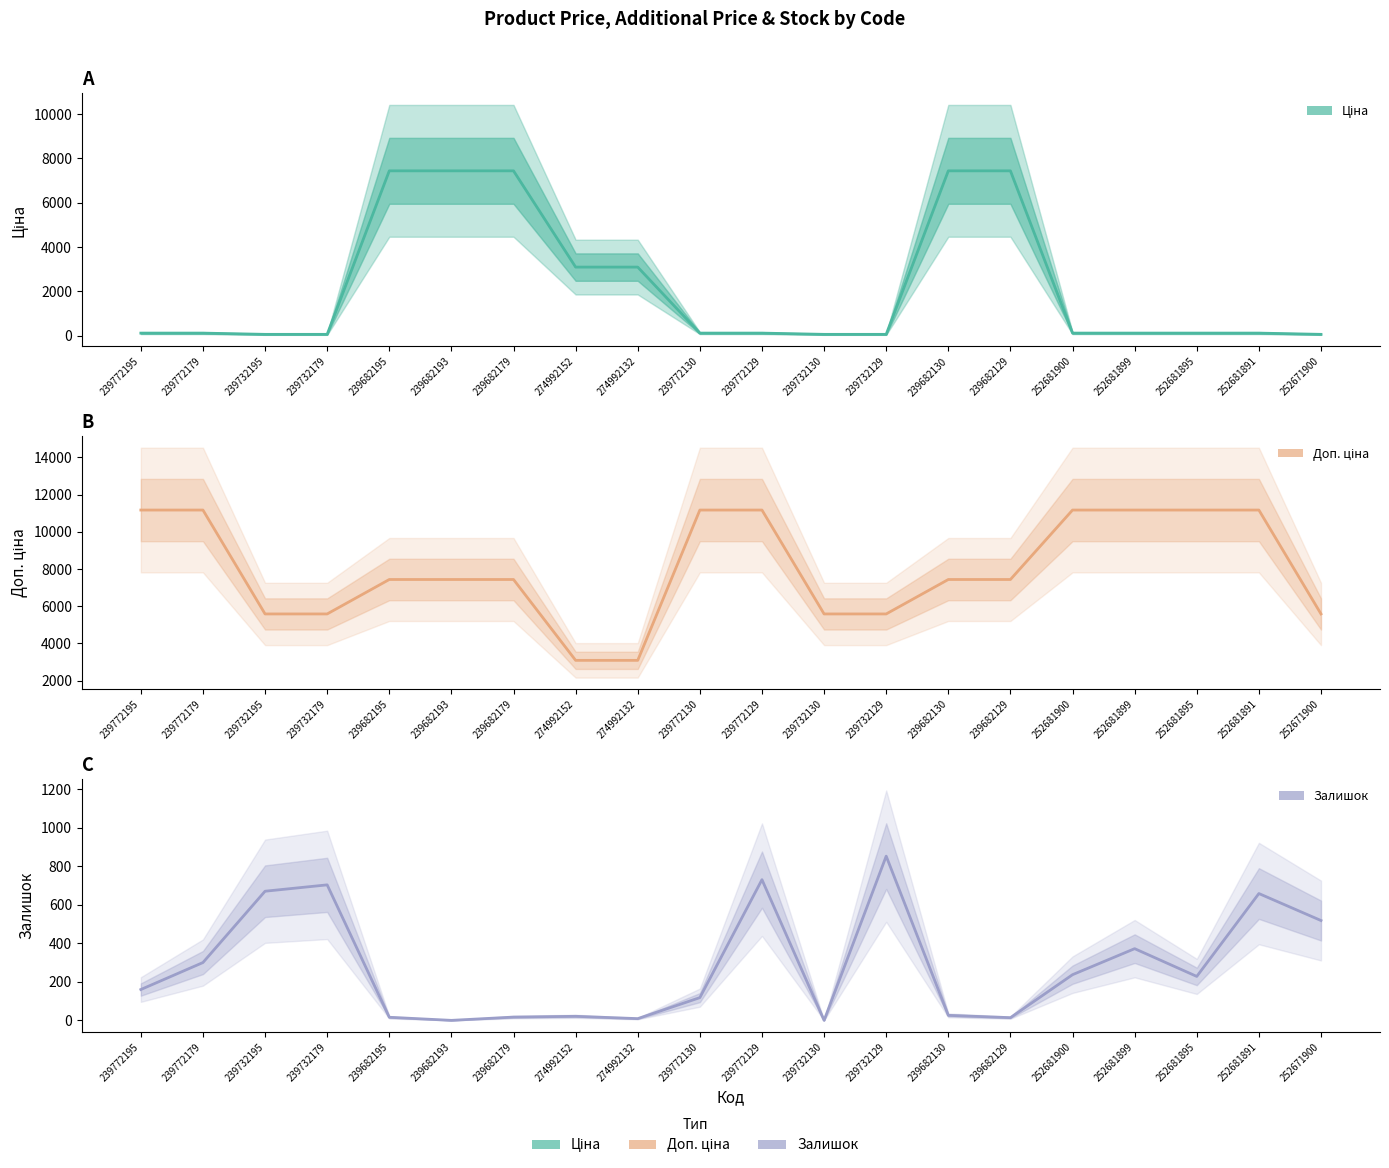

What is the sum of the Ціна values at 239772129 and 252681899?

223.4